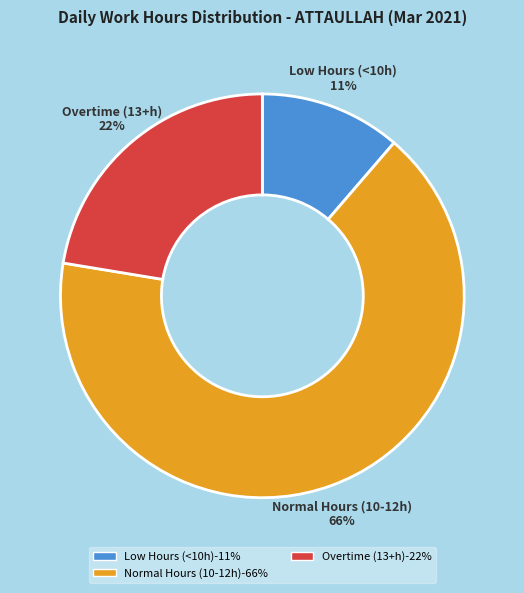

Count the number of slices in the pie.

3